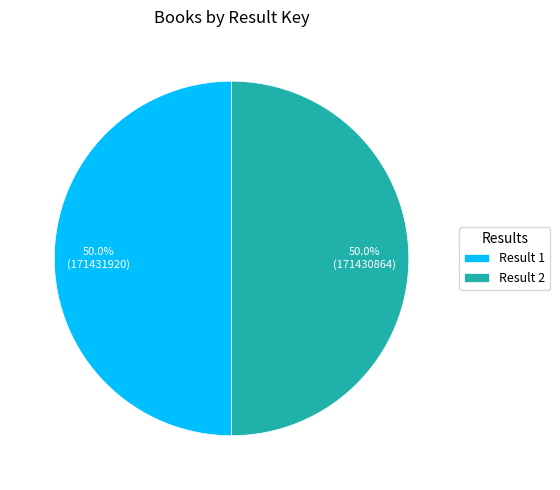

How many segments does this pie chart have?

2